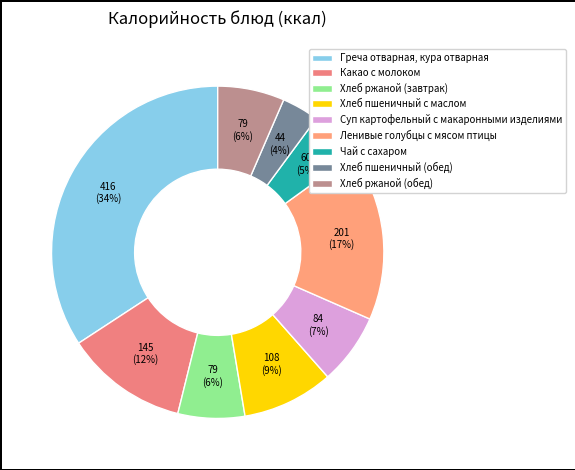

Count the number of slices in the pie.

9